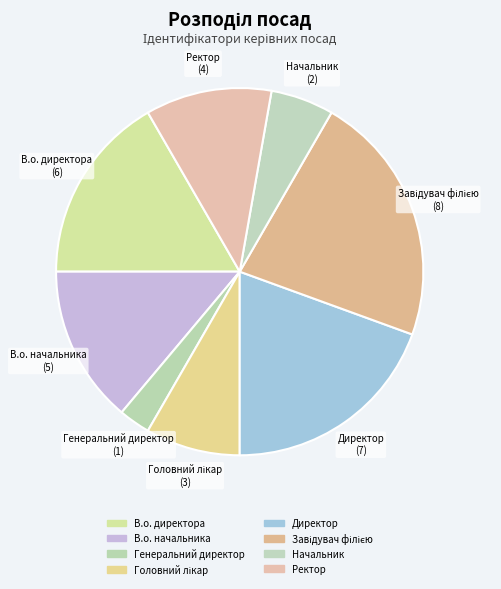

How many segments does this pie chart have?

8